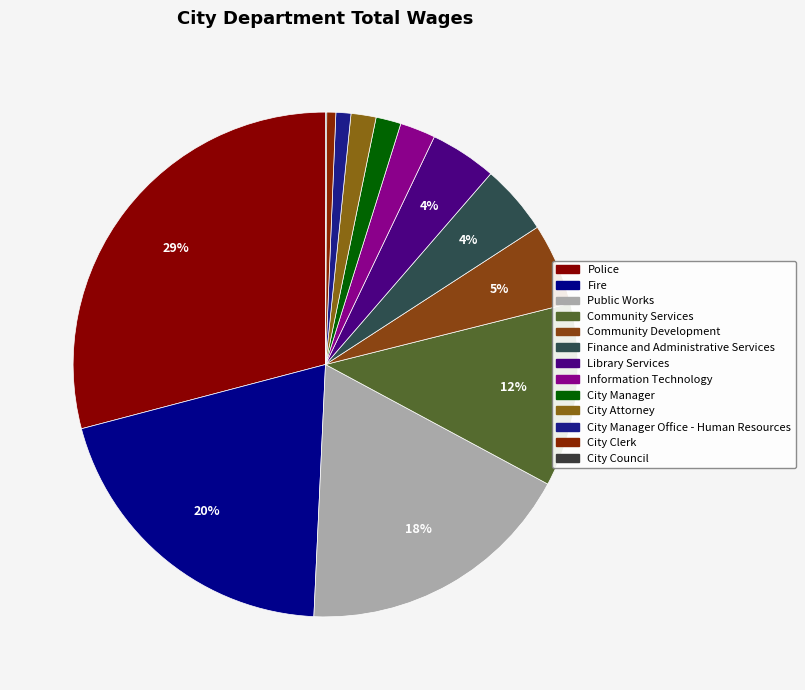

Is there a majority slice in this chart?

No